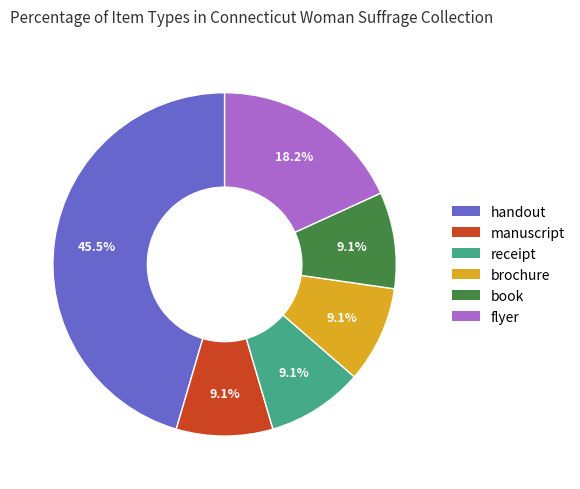

Combined, what portion of the pie is receipt and manuscript?

18.2%